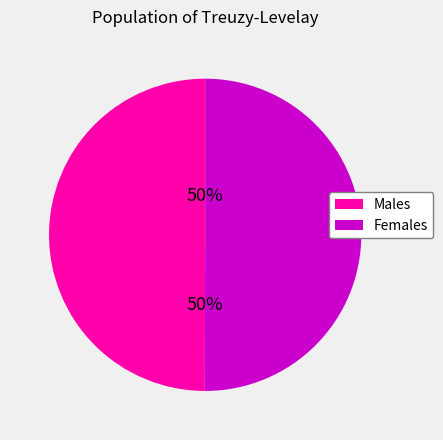

To the nearest percent, what is the average slice percentage?

50%